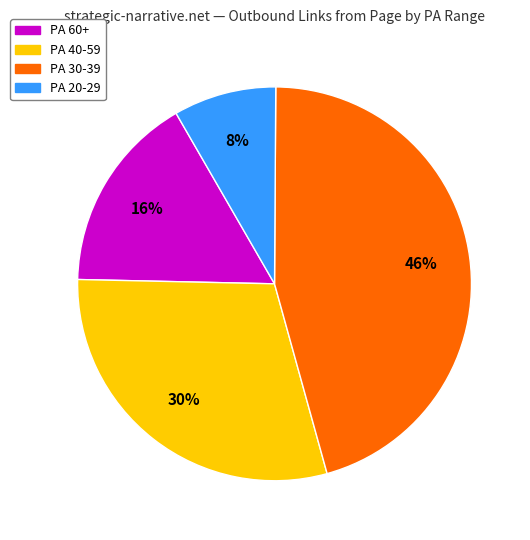

Is there any slice that represents more than half of the pie?

No